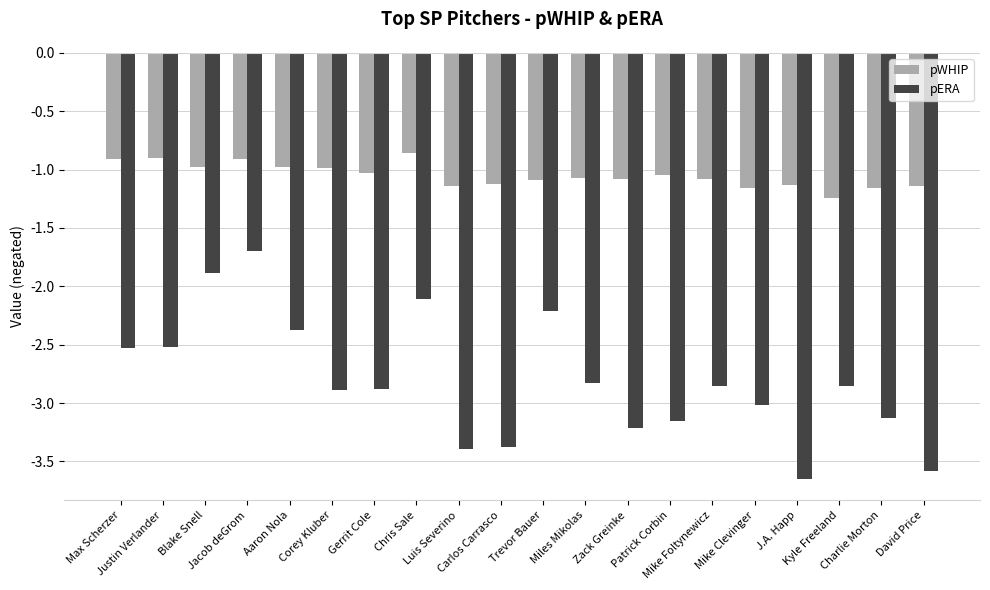

At which label does pERA reach its minimum?

J.A. Happ